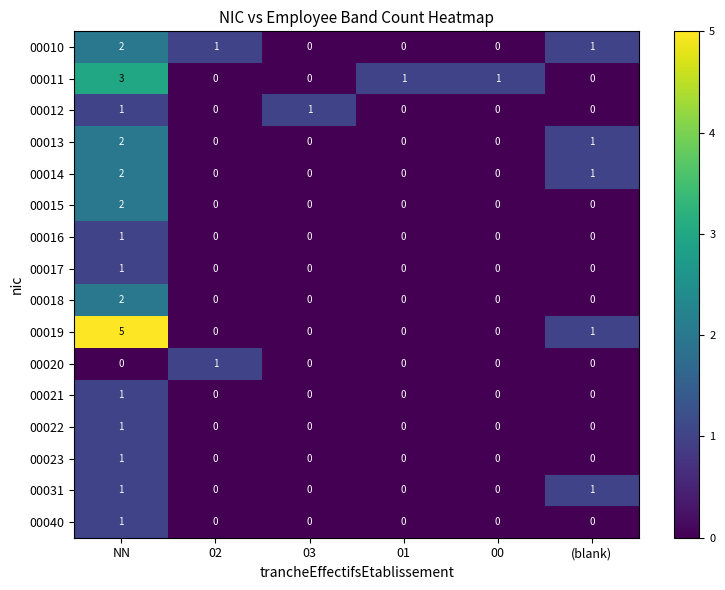

Which series has the largest range (max minus min)?

00019